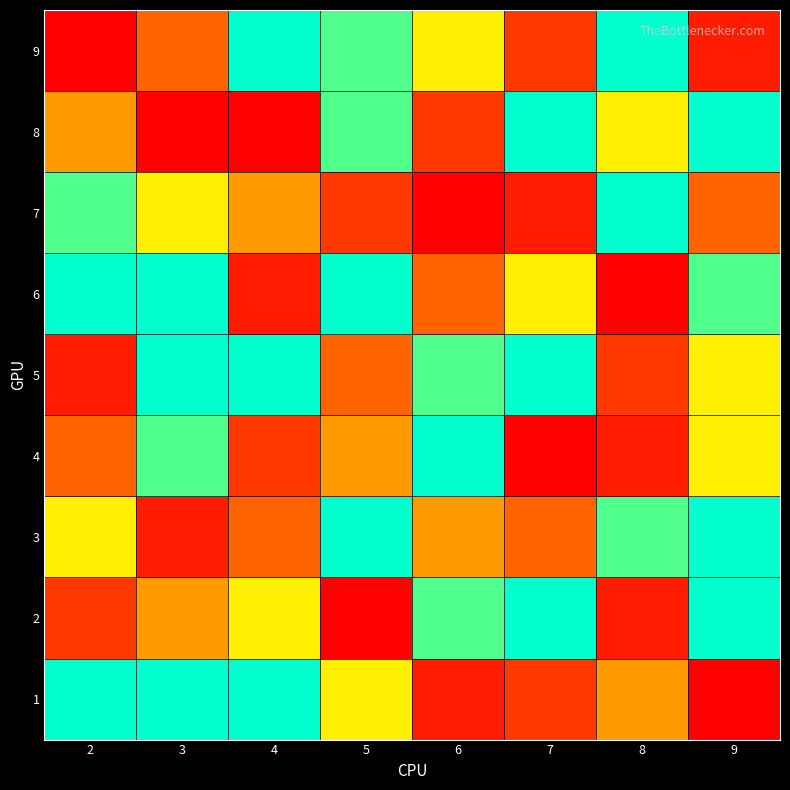

What is the total value across all series at 2?

45